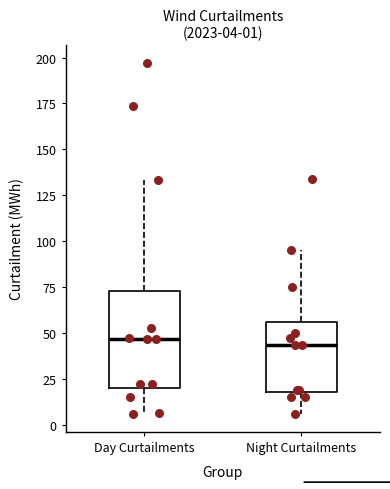

Comparing the boxes themselves (not the whiskers), which one is the tallest?

Day Curtailments